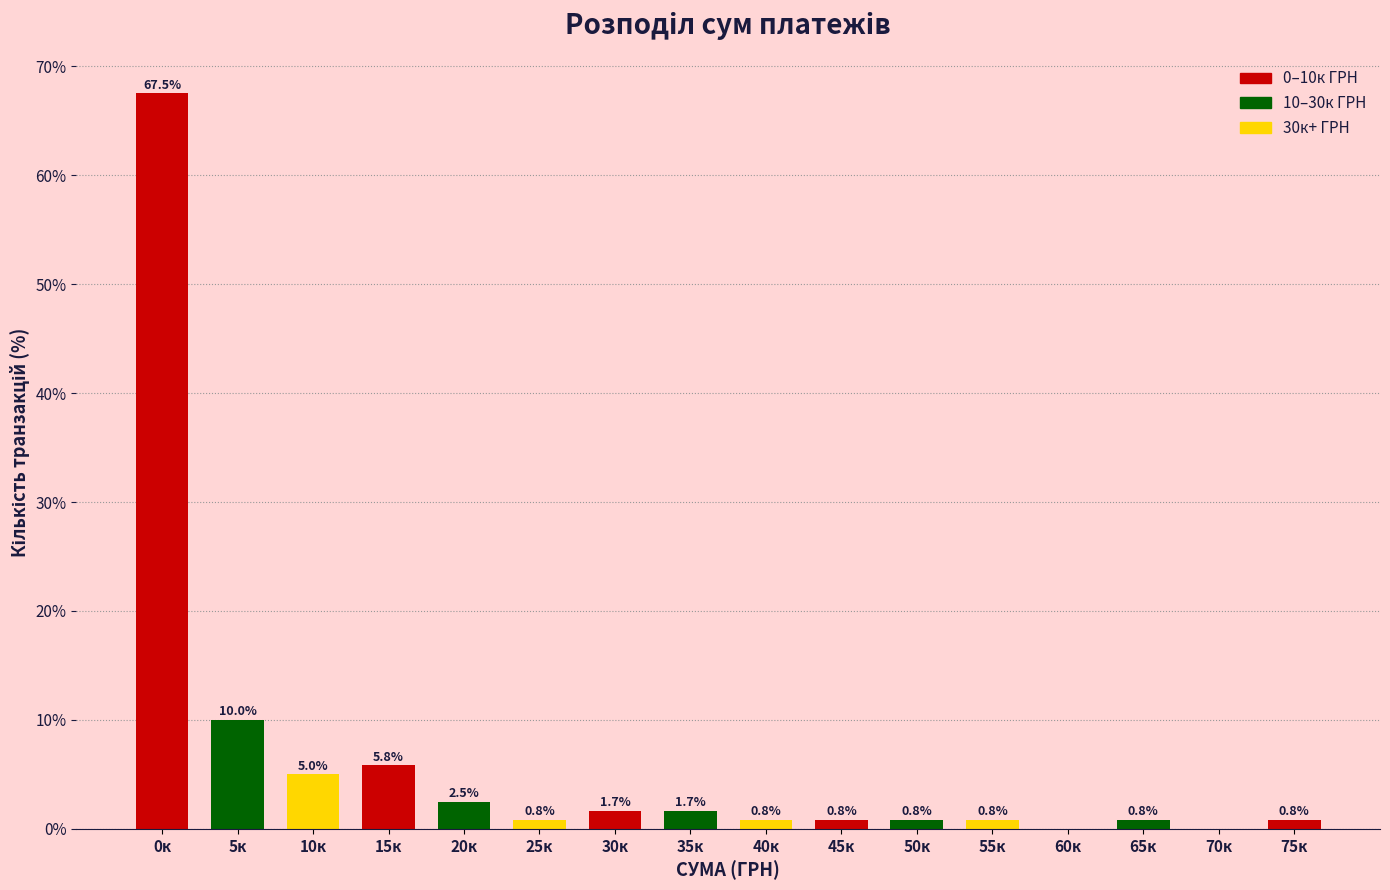

Reading right to left, list all the values displayed in this chart.

75к=0.8	70к=0.0	65к=0.8	60к=0.0	55к=0.8	50к=0.8	45к=0.8	40к=0.8	35к=1.7	30к=1.7	25к=0.8	20к=2.5	15к=5.8	10к=5.0	5к=10.0	0к=67.5